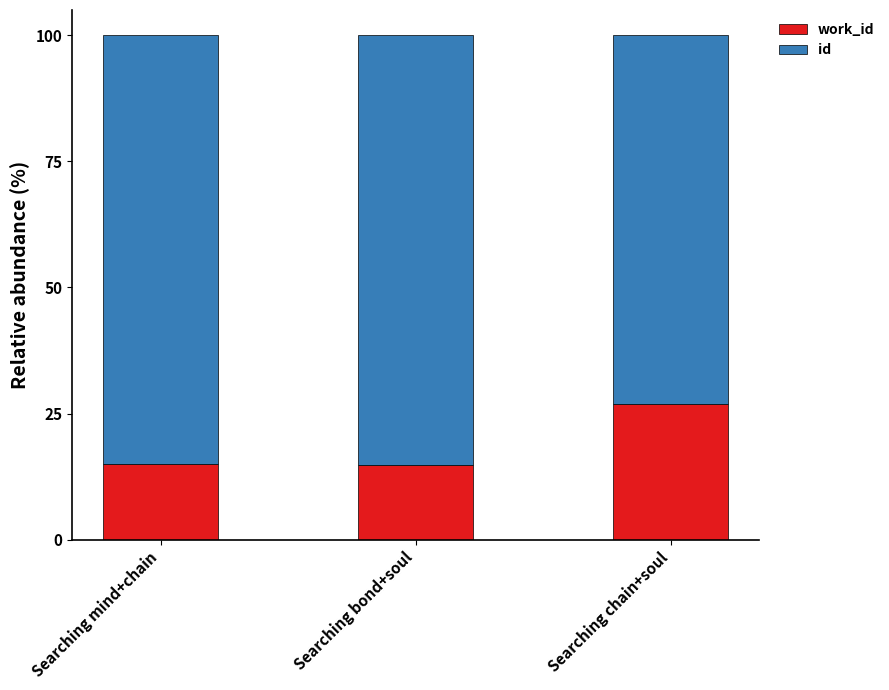

What is the total value across all series at Searching mind+chain?

100.0